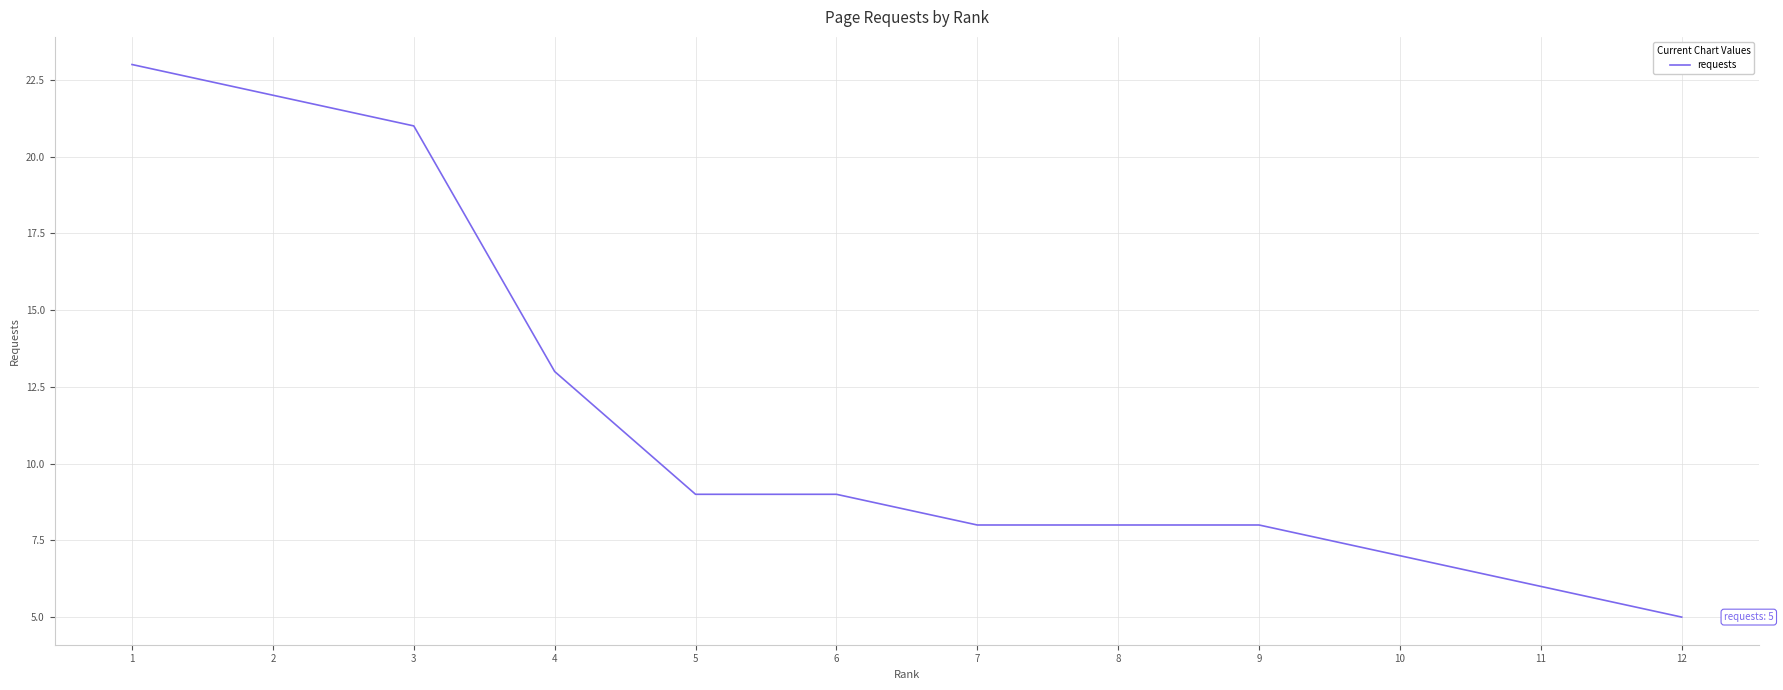

Reading left to right, extract all data points from this chart.

23	22	21	13	9	9	8	8	8	7	6	5